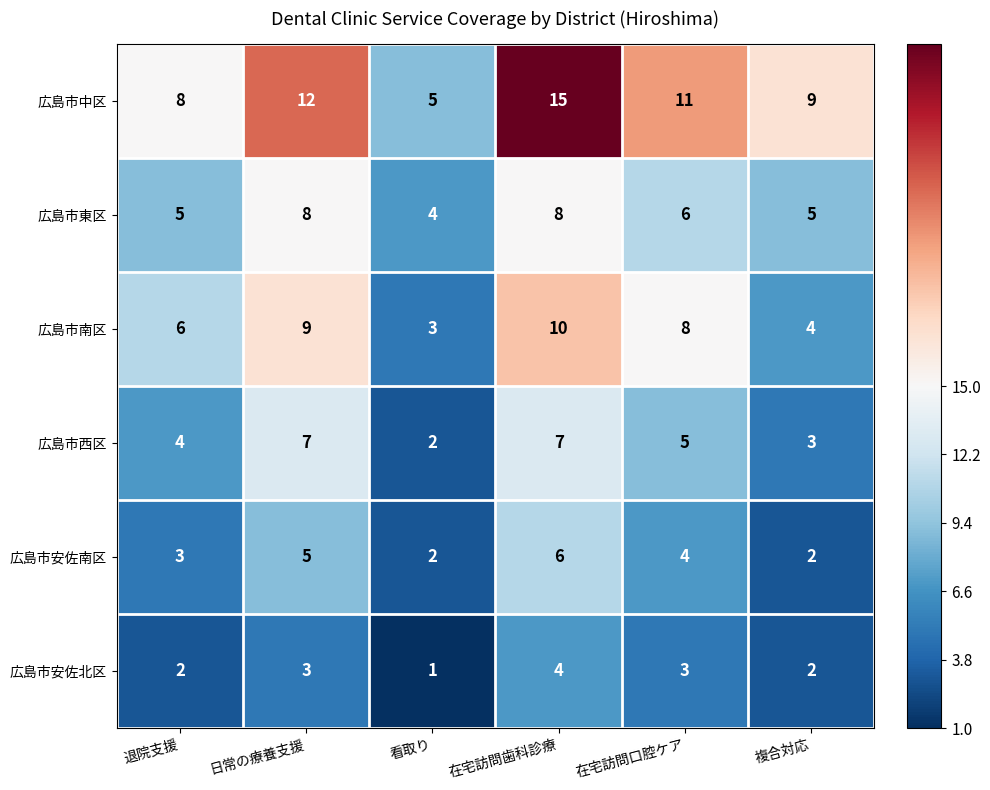

What is the spread (max minus min) of values at 複合対応?

7